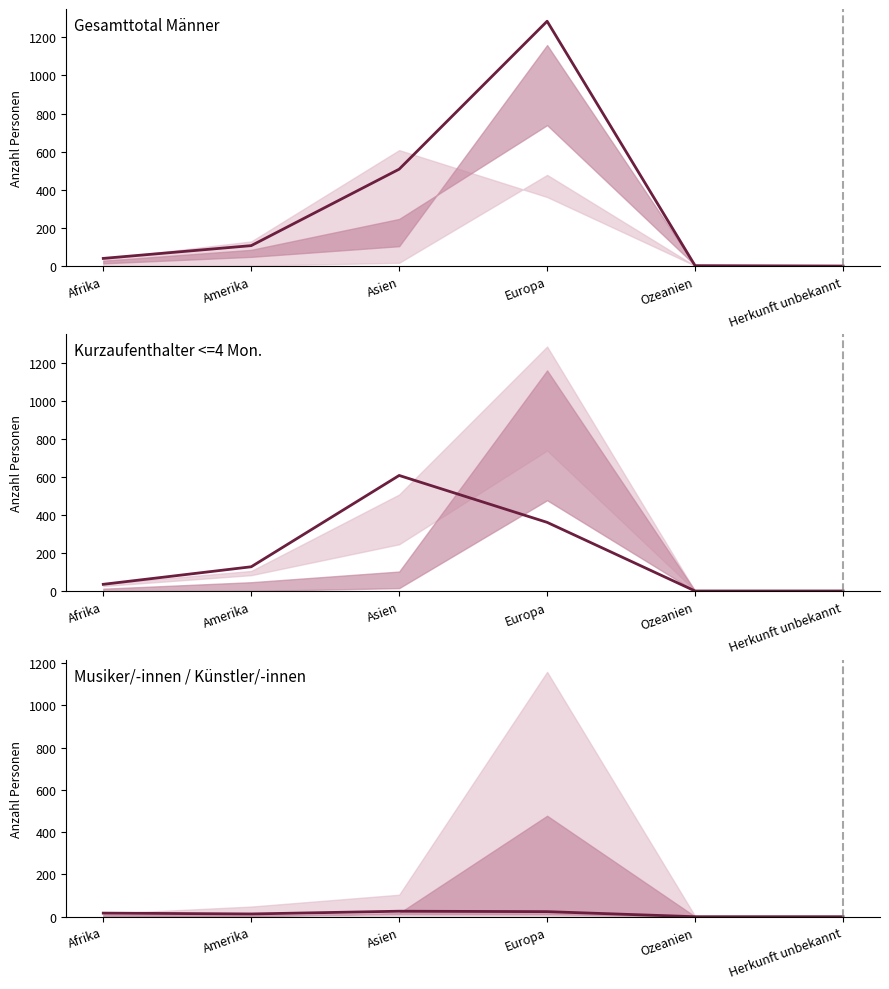

Reading left to right, transcribe all the data shown in this chart.

Total (Männer): 40	107	508	1284	2	0
Kurzaufenthalter <=4 Mon. Total: 37	129	608	362	2	2
Musiker/Künstler Total: 17	13	26	24	0	0